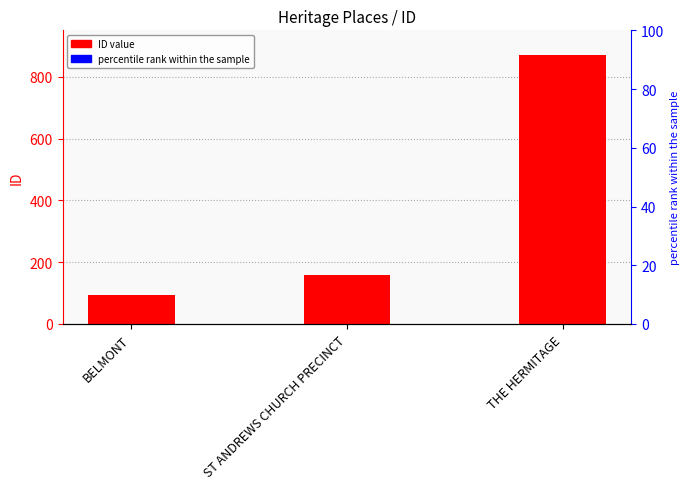

At which category does the chart reach its peak across all series?

THE HERMITAGE